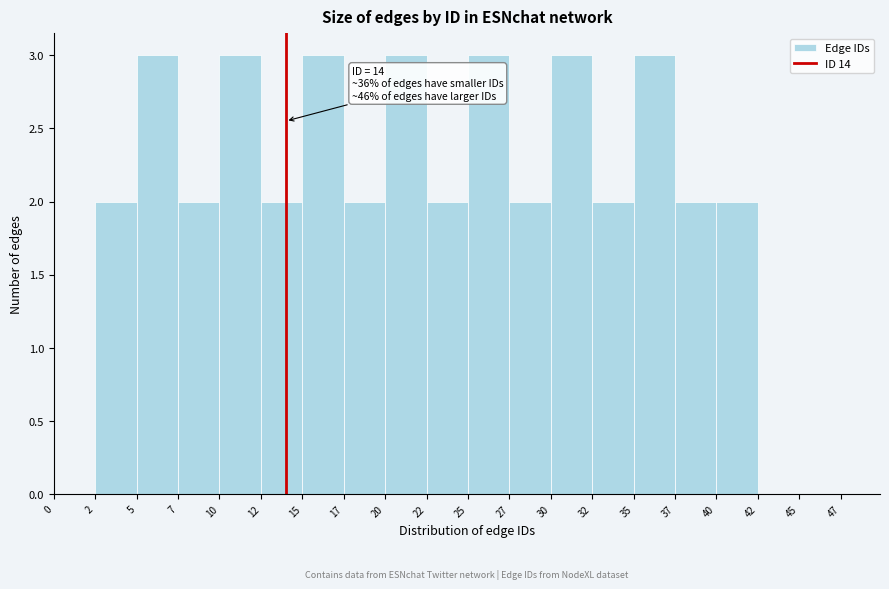

Reading left to right, list all the values displayed in this chart.

0=0	2=2	5=3	7=2	10=3	12=2	15=3	17=2	20=3	22=2	25=3	27=2	30=3	32=2	35=3	37=2	40=2	42=0	45=0